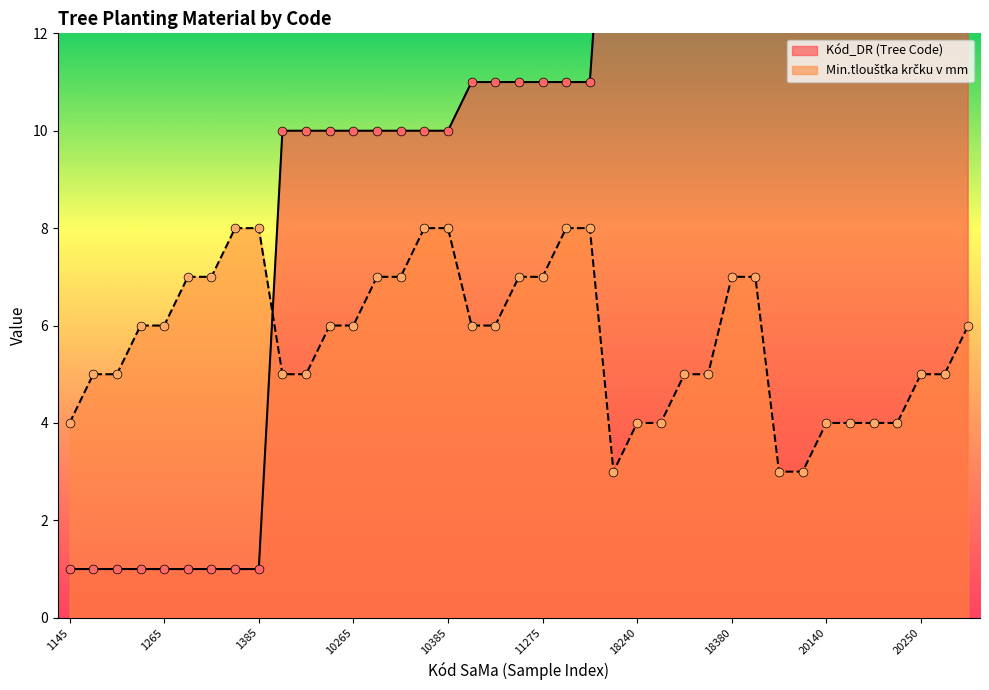

At which category is the sum across all series the highest?

20260